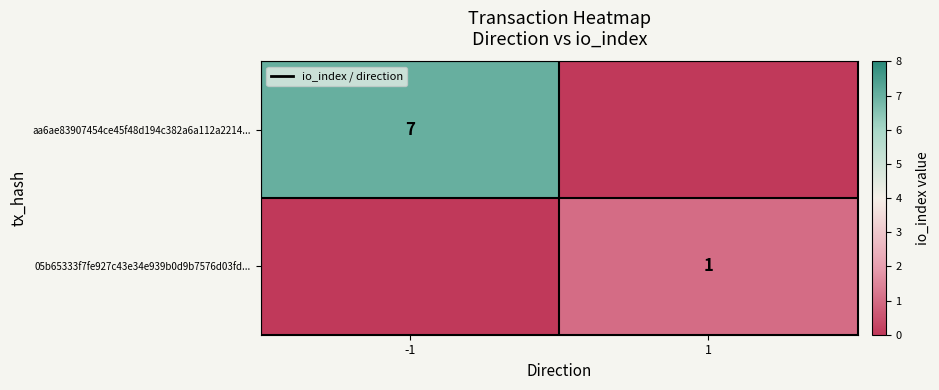

Is it true that 05b65333f7fe927c43e34e939b0d9b7576d03fd... equals 1 at 1?

True